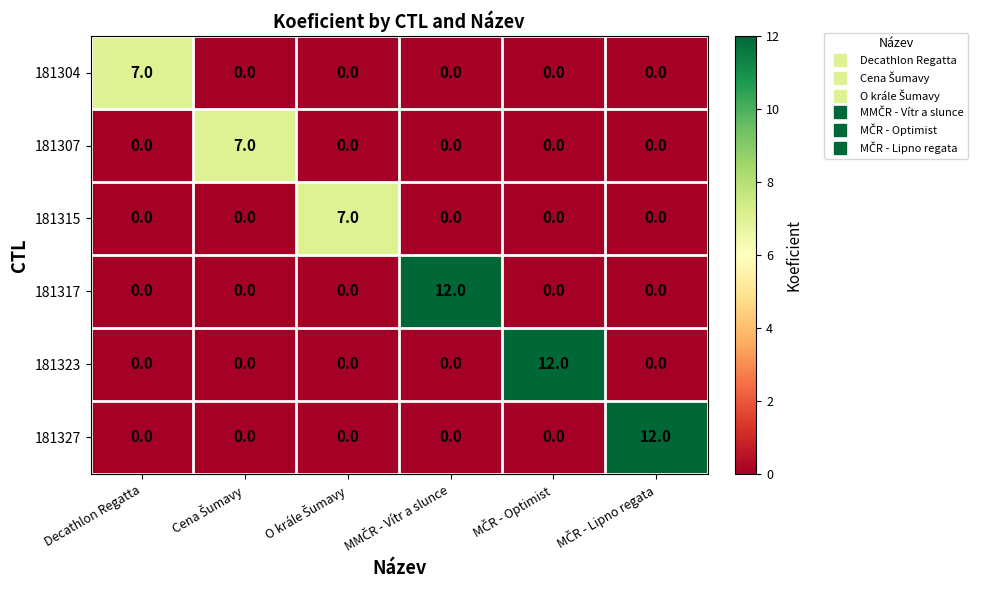

The 181323 series shows -6 at Decathlon Regatta. True or false?

False